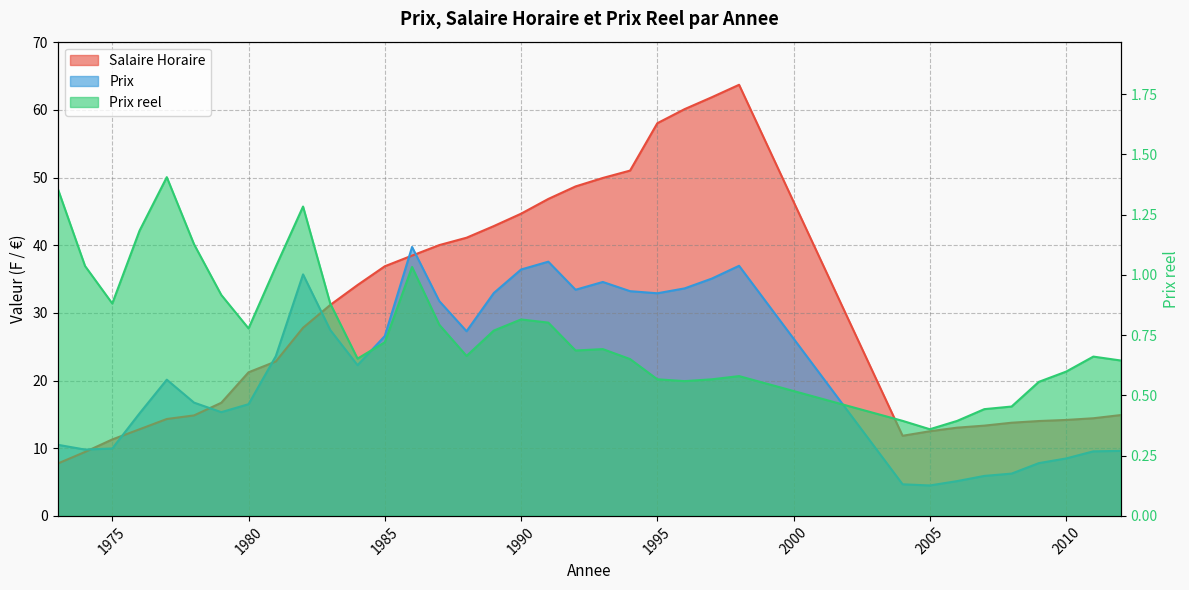

The value of Prix at 1993 is 34.6. True or false?

True